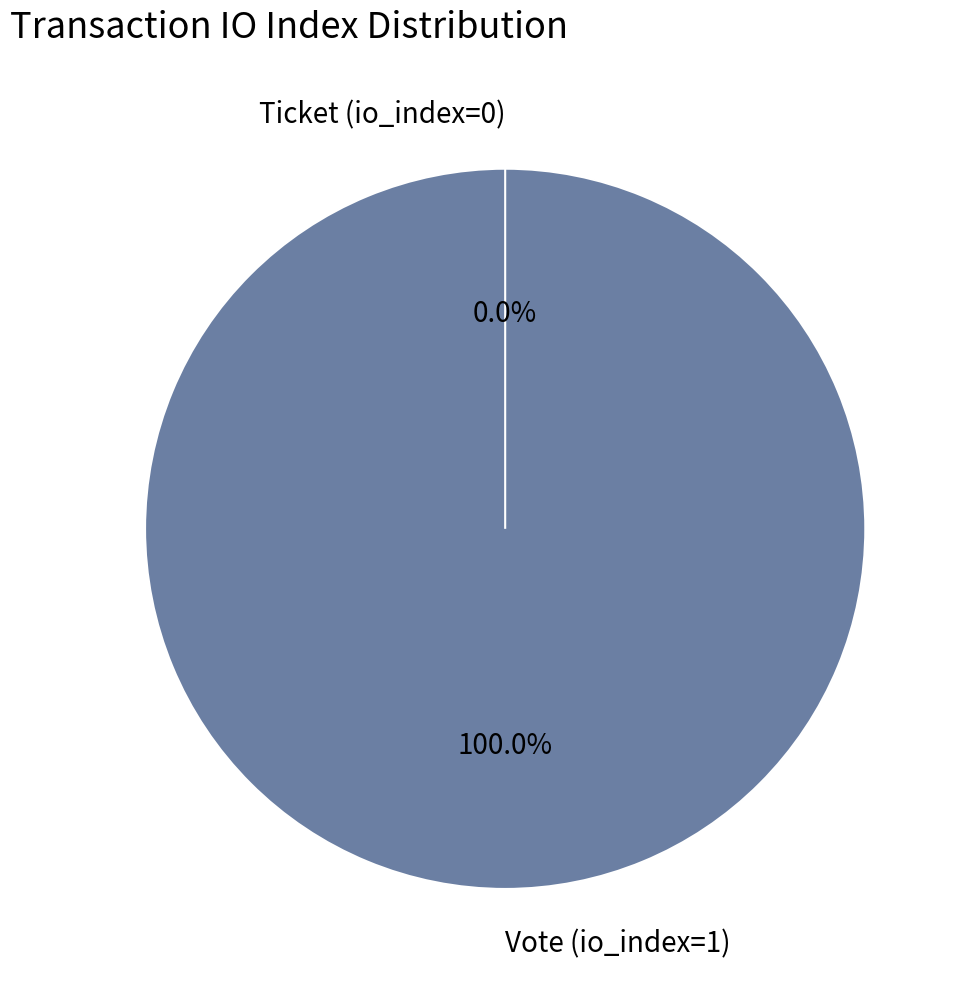

Does Vote (io_index=1) represent more than half of the total?

Yes